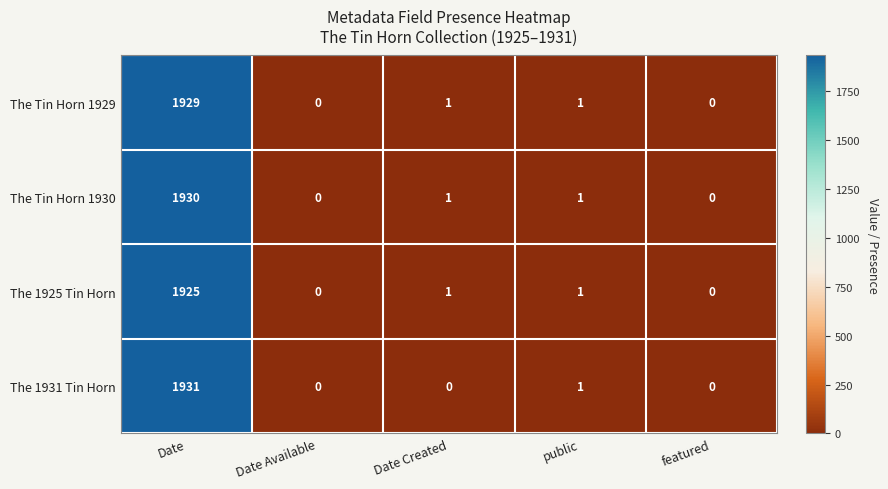

List the series in order of their peak value, highest first.

The 1931 Tin Horn, The Tin Horn 1930, The Tin Horn 1929, The 1925 Tin Horn